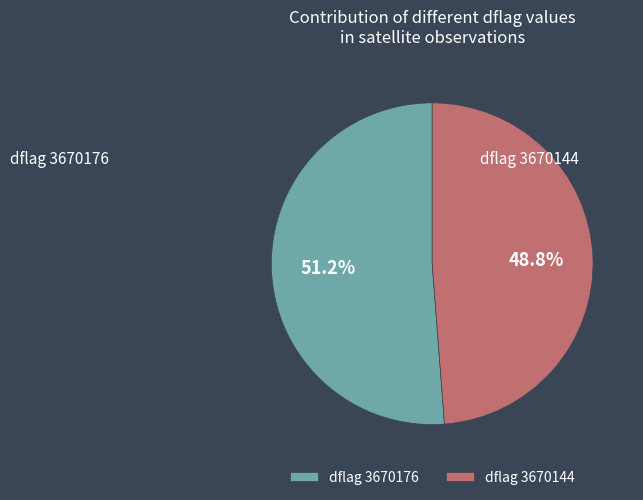

What is the ratio of the value at dflag 3670176 to the value at dflag 3670144?

1.0